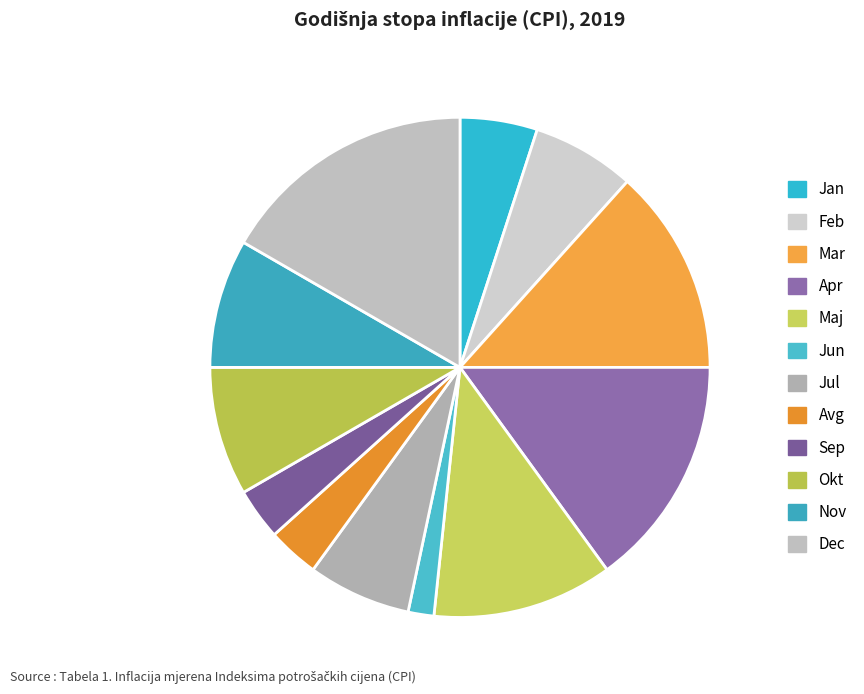

Is the sum of Sep and Mar greater than half?

No